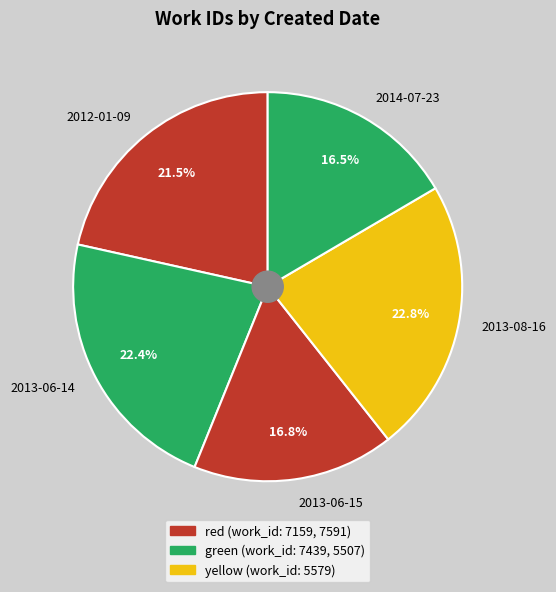

How many slices are in this pie chart?

5